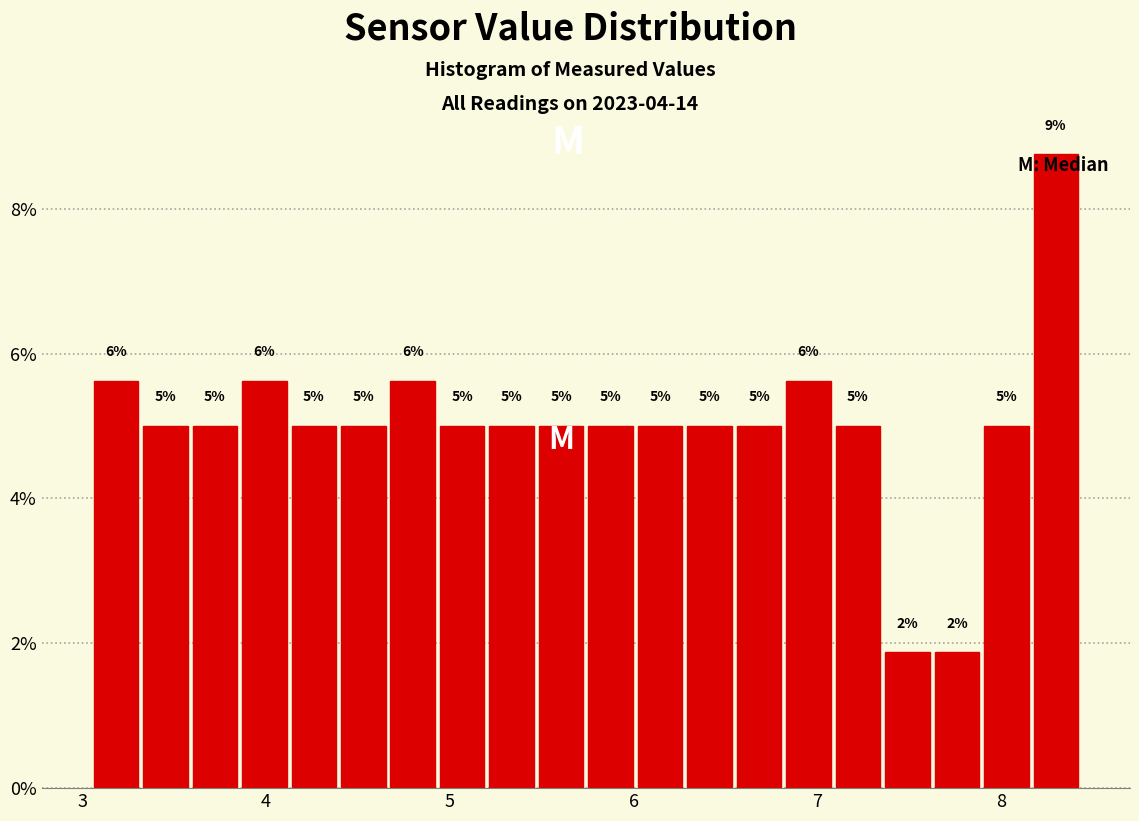

Read against the x-axis, roughly where is the centre of the tallest bar?

8.3